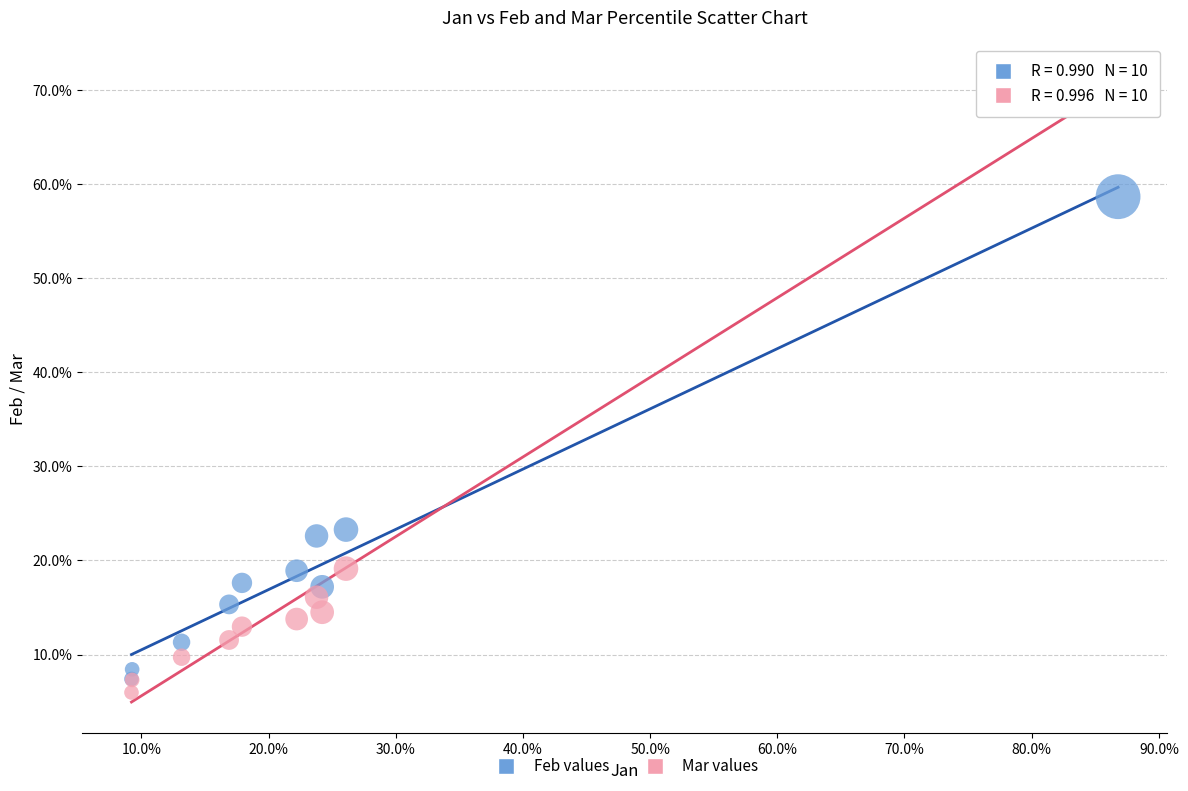

What are all the series names shown in the legend?

Feb values, Mar values